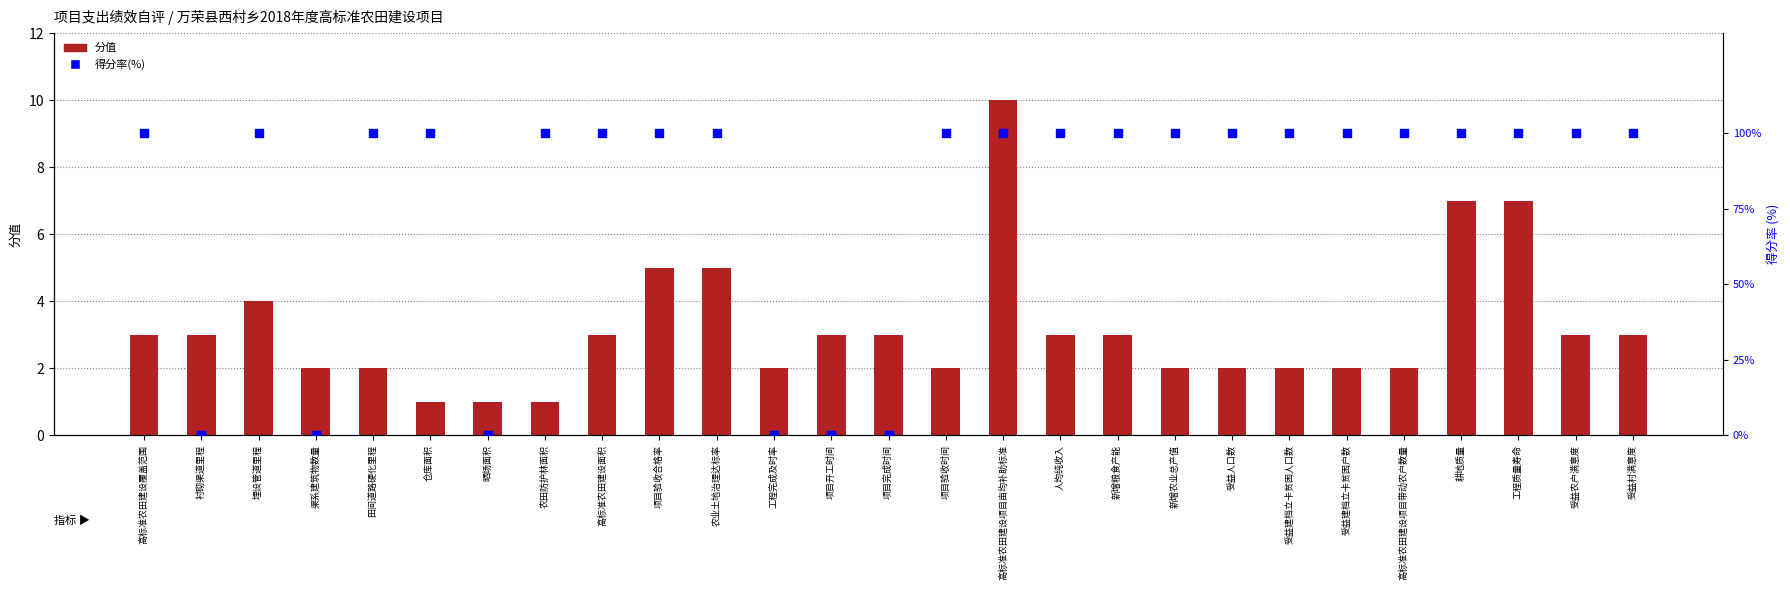

Which series reaches the minimum Y coordinate?

得分率(%)